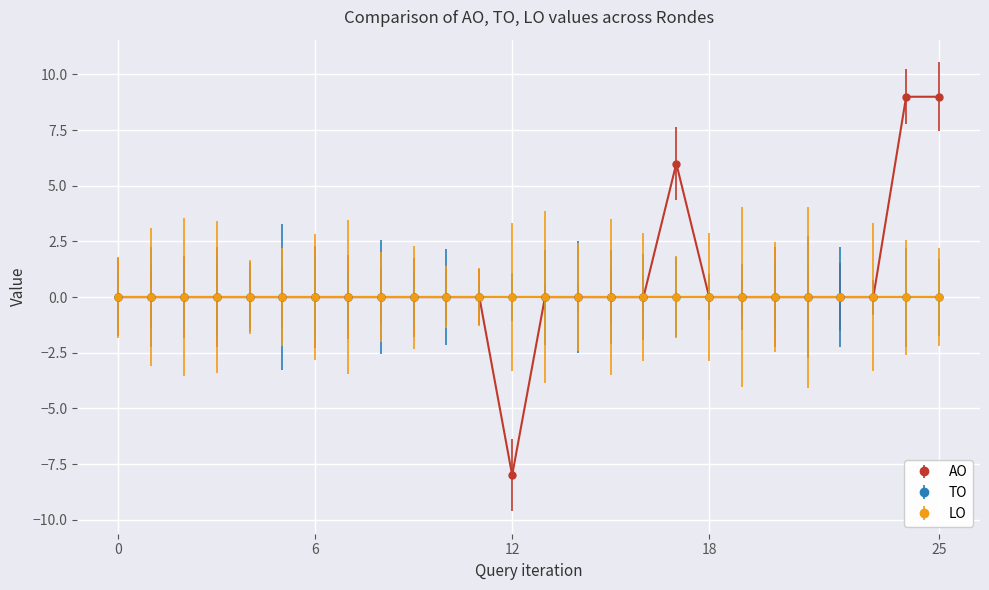

Does the chart have visible grid lines?

Yes